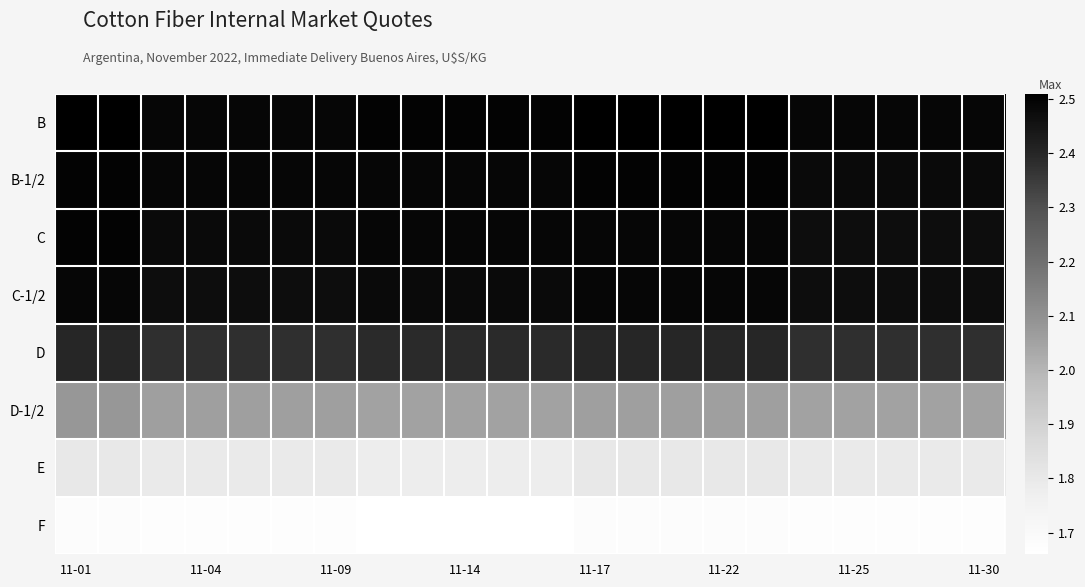

Which series has the widest spread of values?

D-1/2